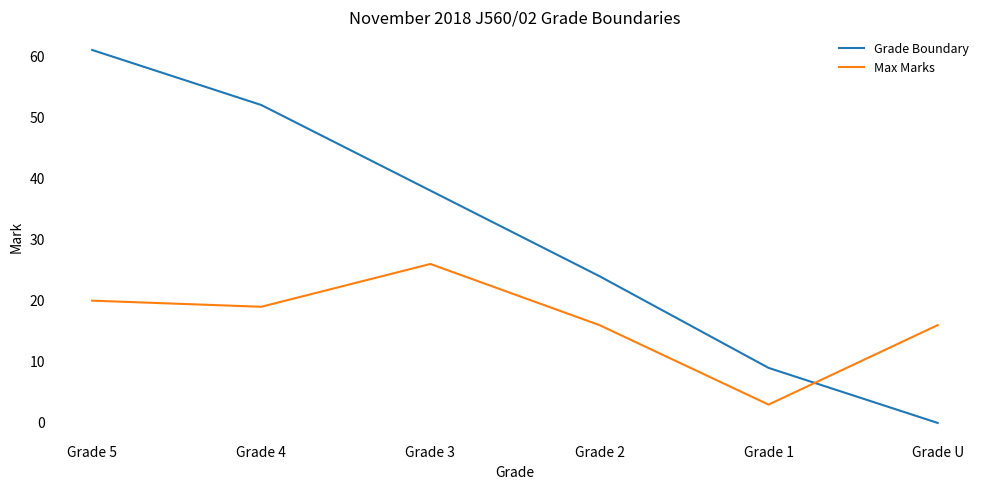

Count the Grade Boundary values in the range 9 to 52.

4